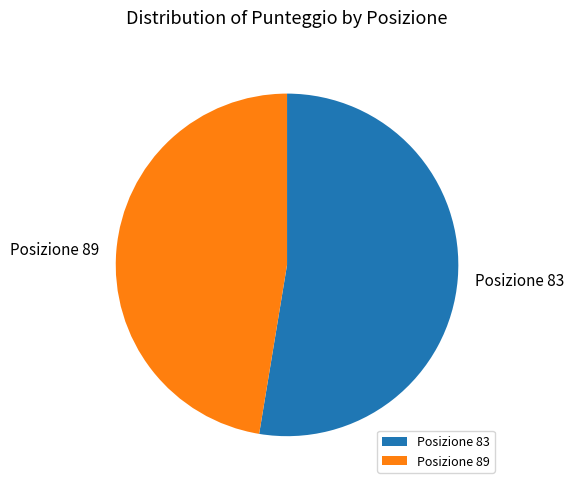

Between Posizione 89 and Posizione 83, which is larger?

Posizione 83